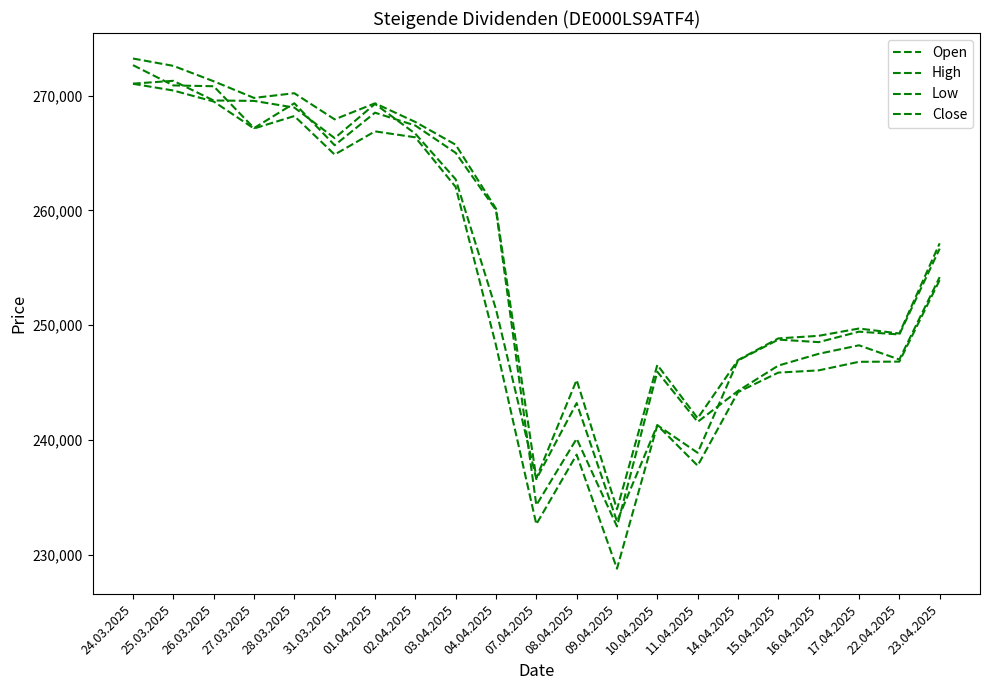

What is the highest value of the High series?

273233